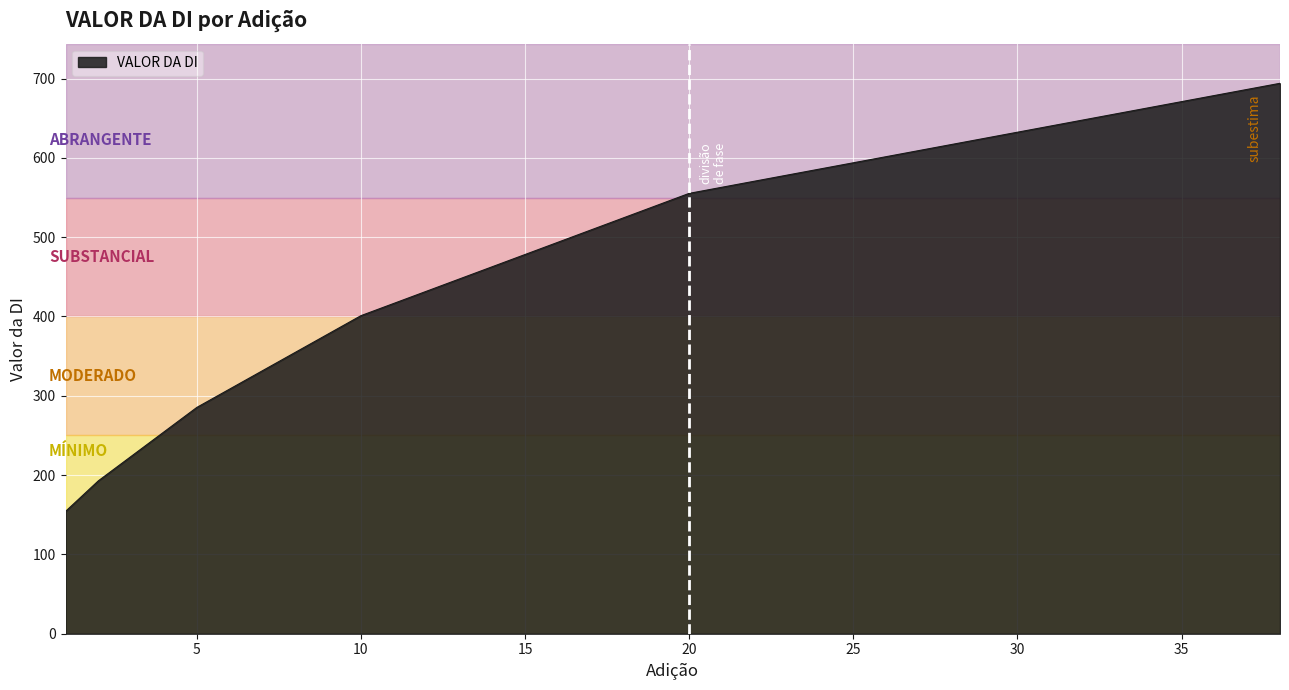

What is the difference between the maximum and minimum values?

539.8